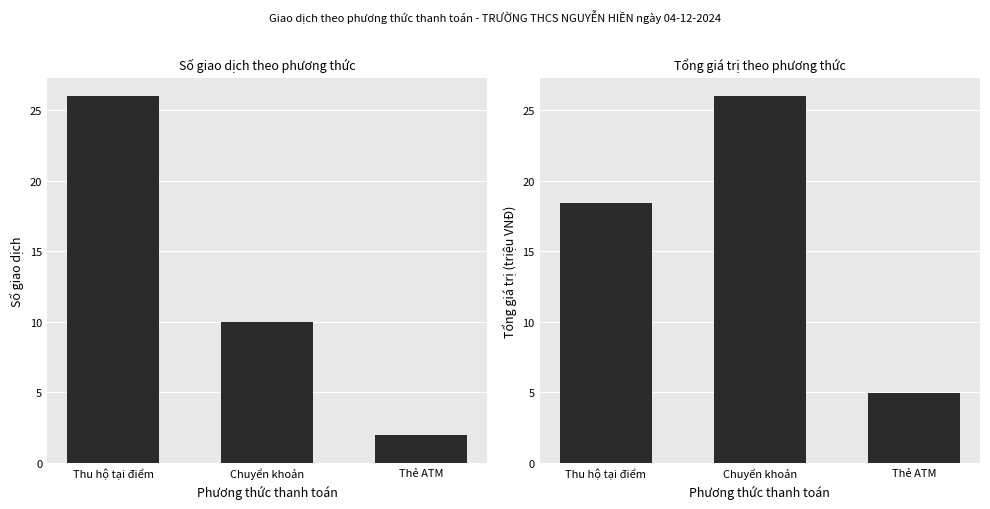

Rank the series at Chuyển khoản from lowest to highest value.

Số giao dịch, Tổng giá trị (triệu VNĐ)